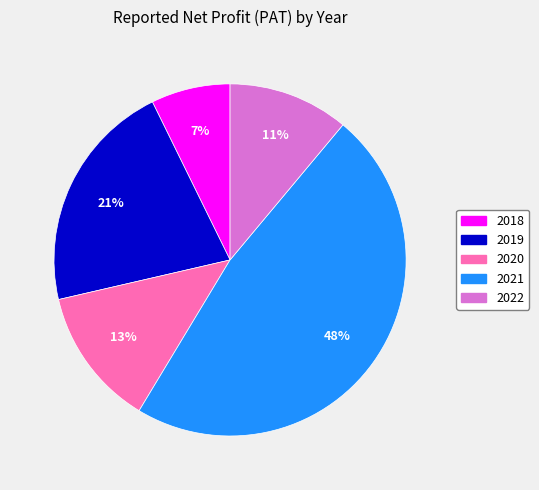

Between 2021 and 2022, which is larger?

2021